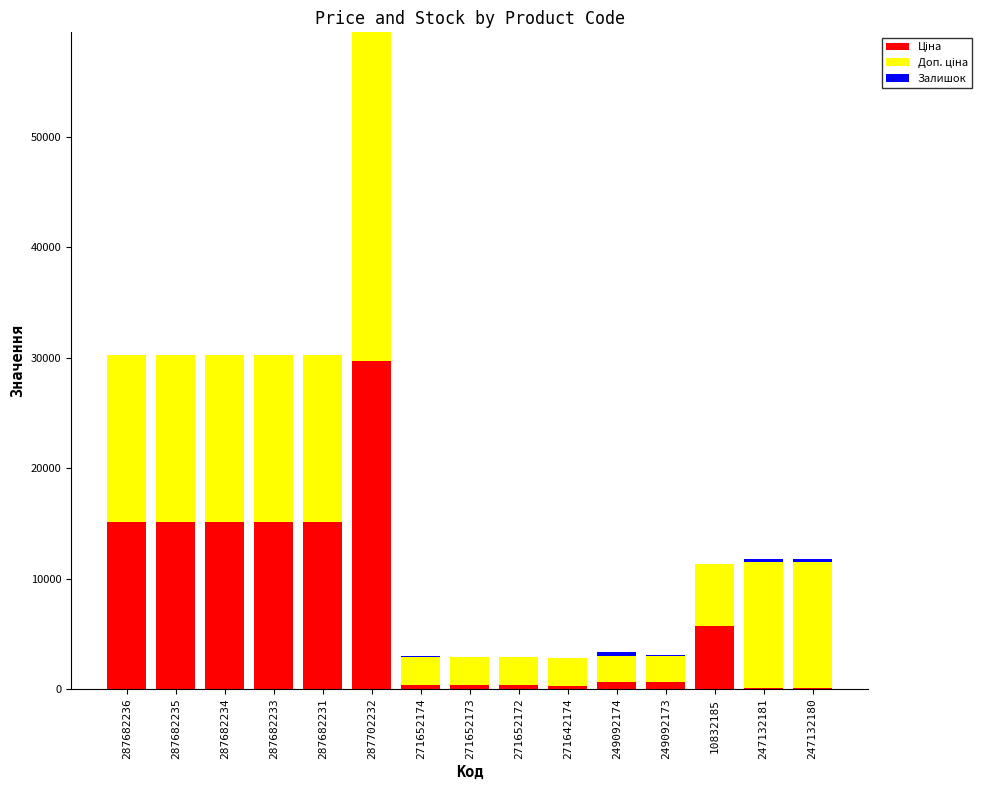

At which category is the sum across all series the highest?

287702232